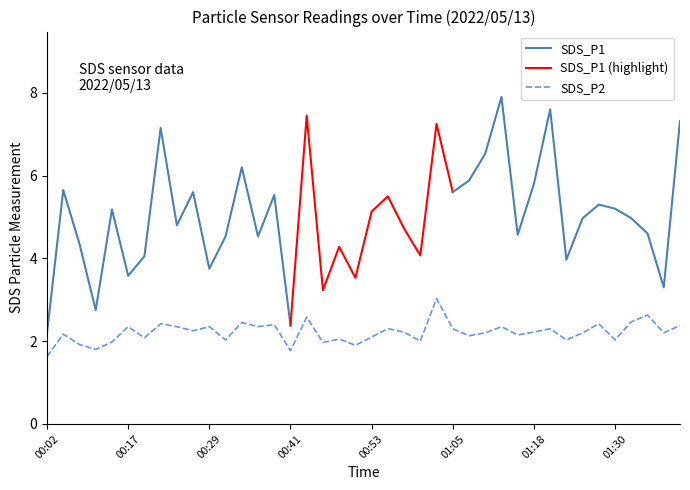

Is it true that SDS_P2 equals 1.4 at 00:29?

False